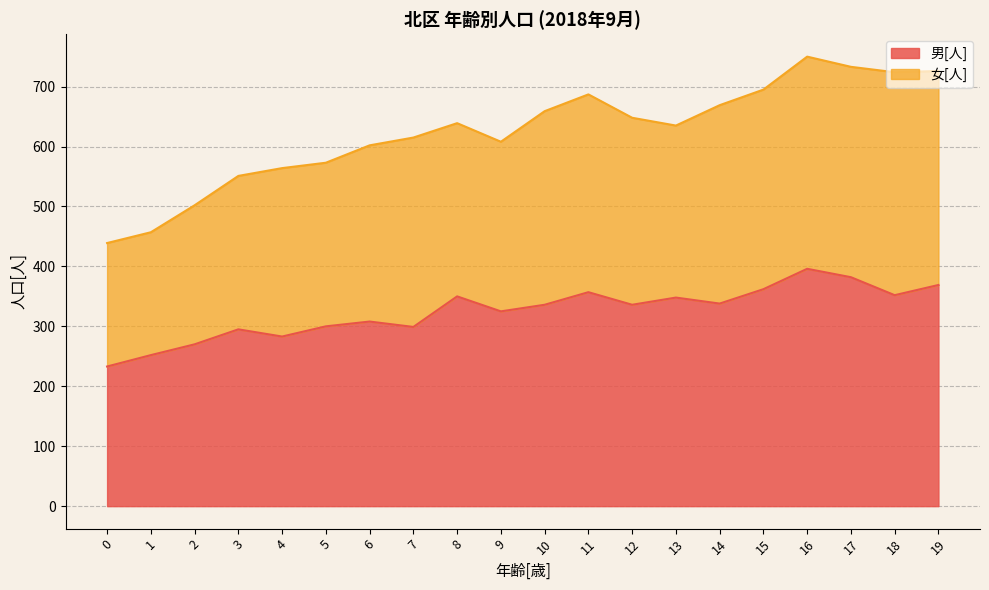

Where does the data first go above 336?

8